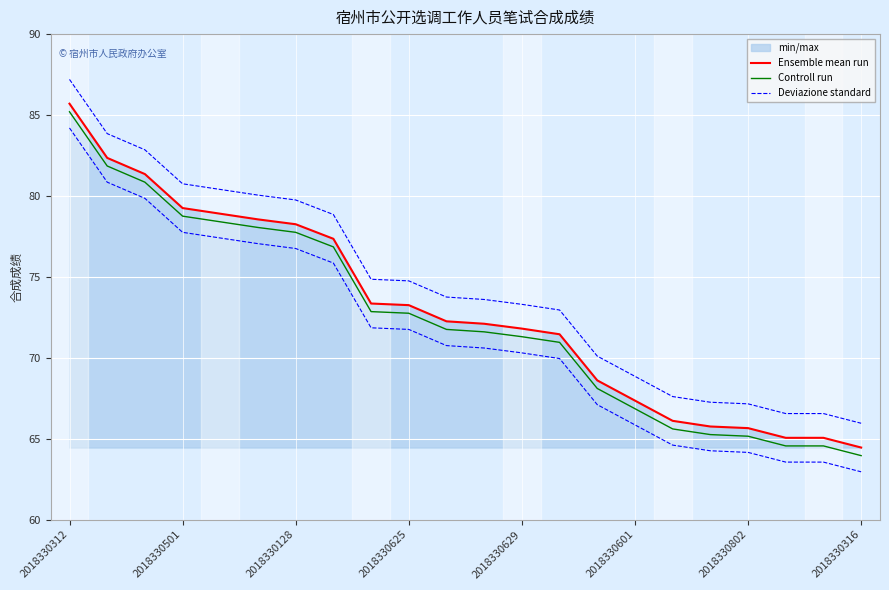

Where does the Deviazione standard series first go above 73?

2018330312